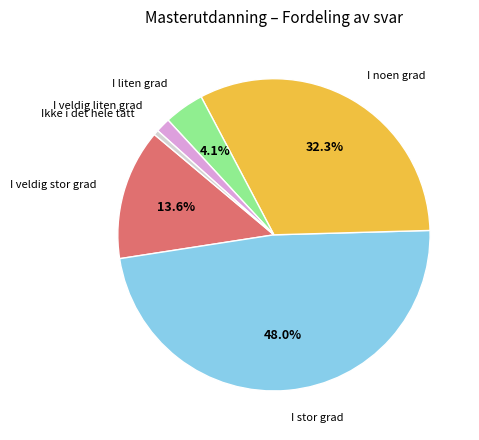

Is there any slice that represents more than half of the pie?

No